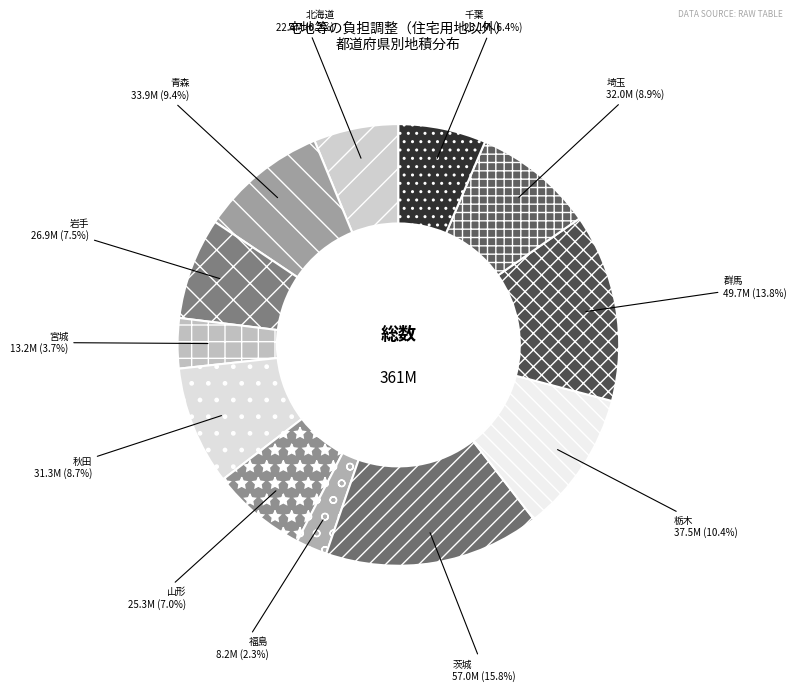

What is the smallest slice in the pie chart?

福島